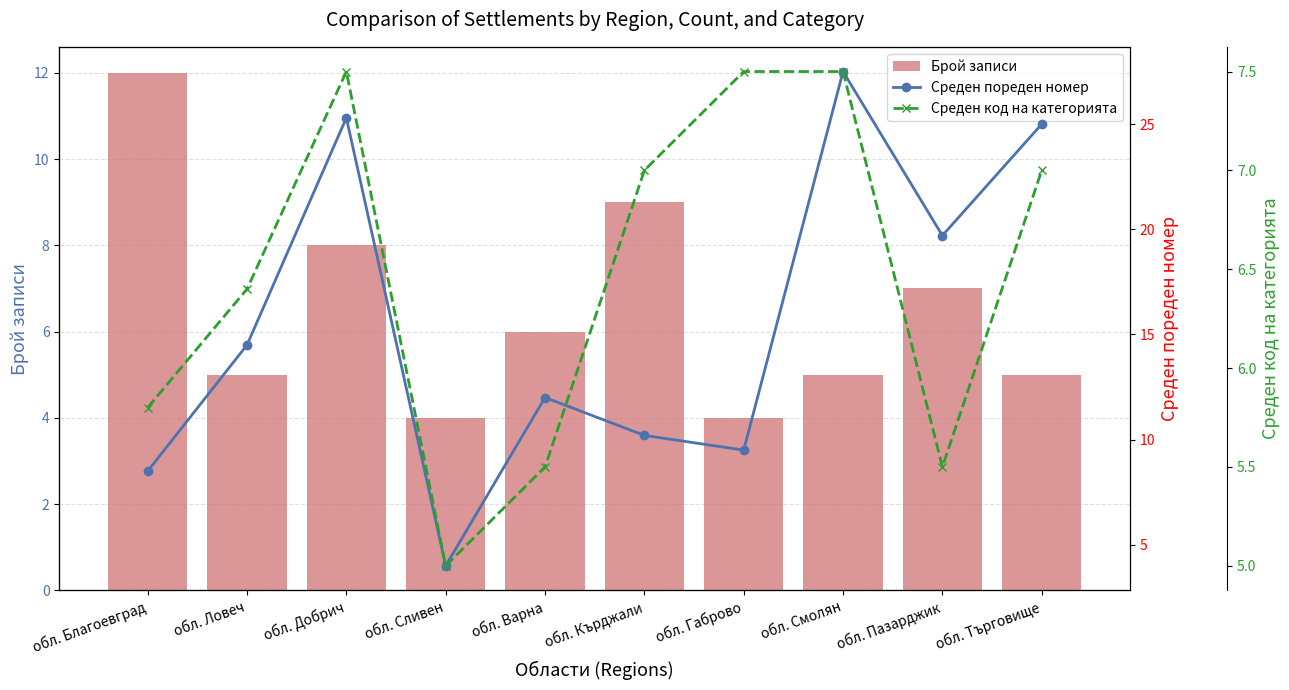

What is the difference between the Среден пореден номер values at обл. Ловеч and обл. Търговище?

10.5